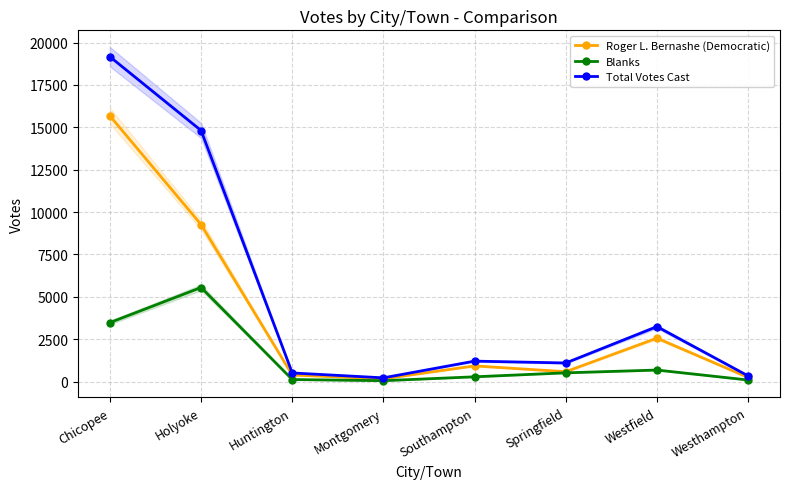

Which series has the widest spread of values?

Total Votes Cast